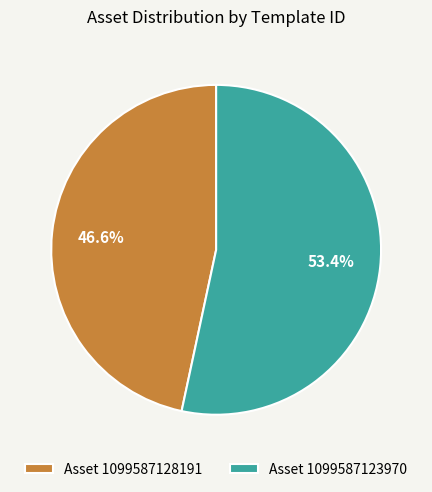

Is there any slice that represents more than half of the pie?

Yes